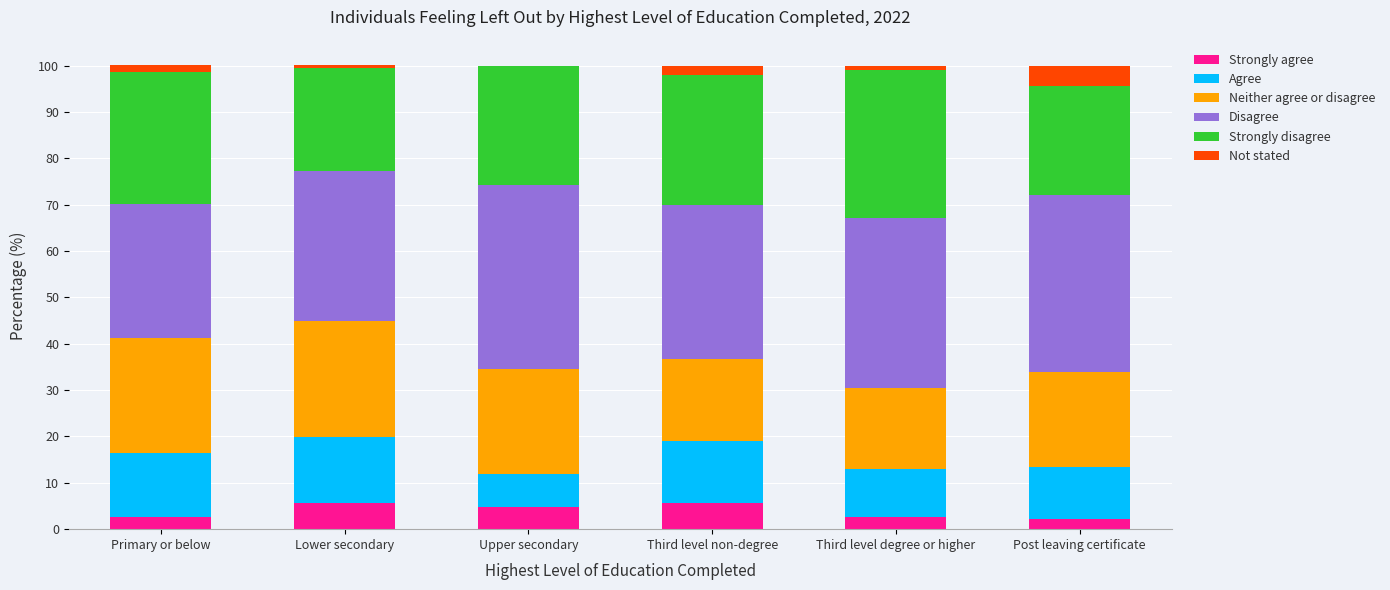

How many values in the Strongly agree series exceed 4?

3